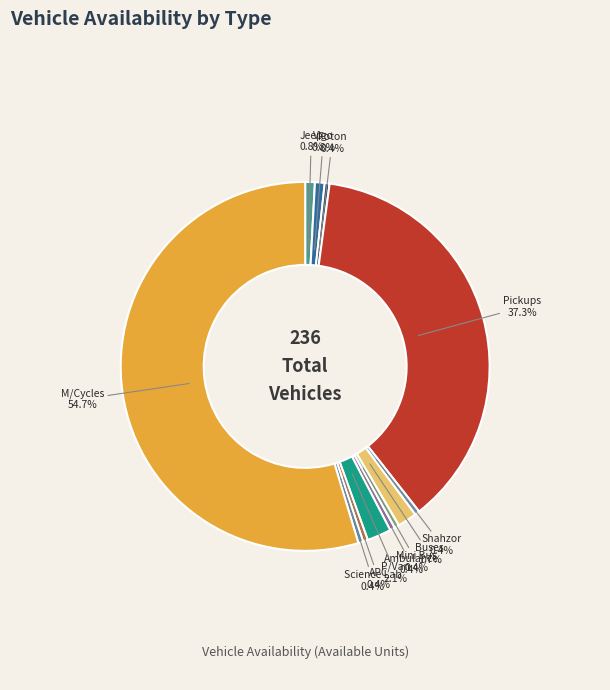

Which category has the biggest portion of the pie?

M/Cycles